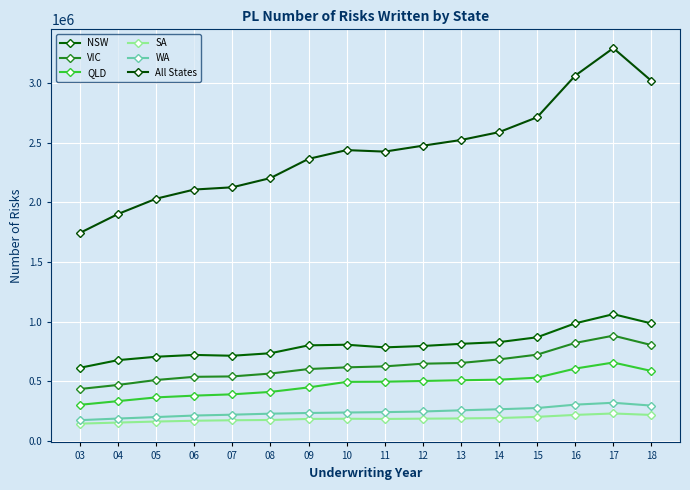

What is the difference between the highest and lowest values at 13?

2336102